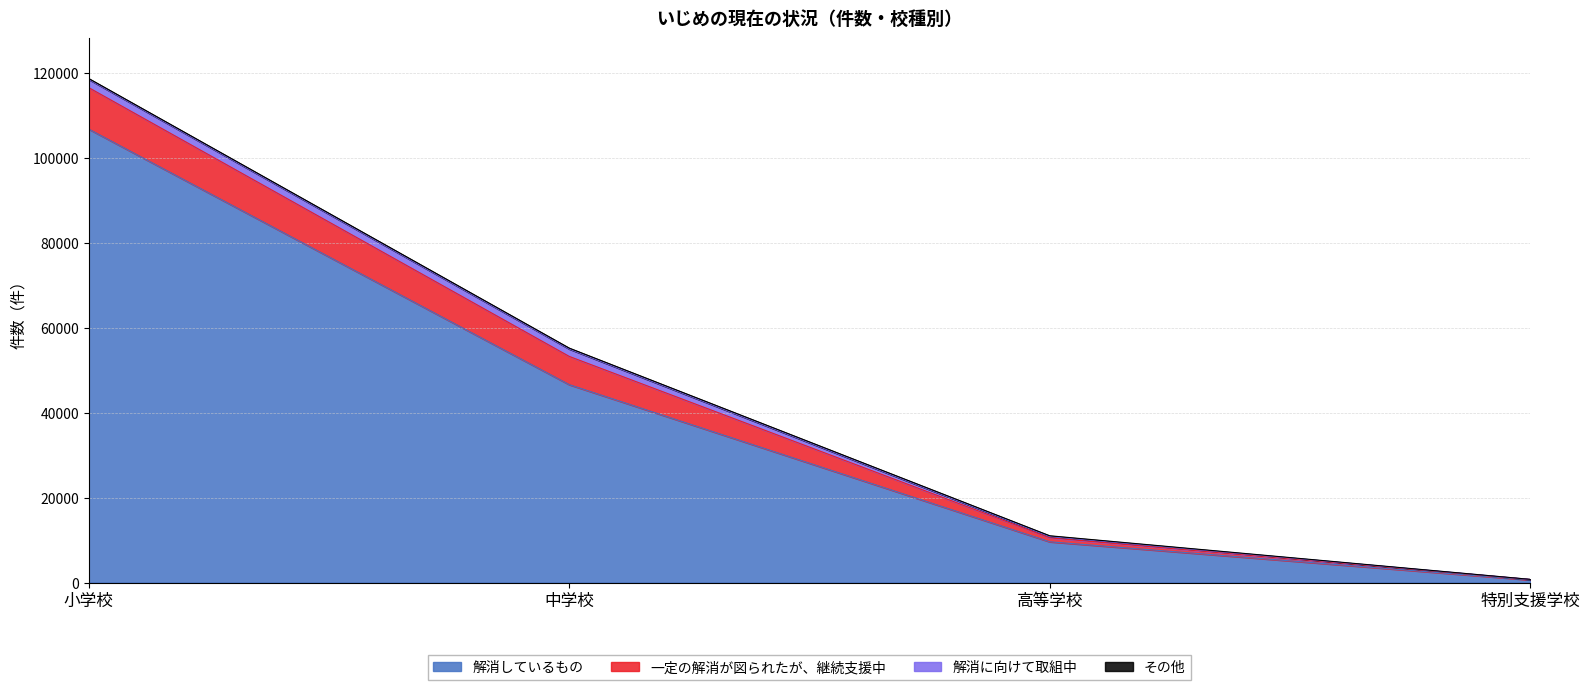

Reading right to left, list all the values displayed in this chart.

解消しているもの: 特別支援学校=631	高等学校=9619	中学校=46640	小学校=106838
一定の解消が図られたが、継続支援中: 特別支援学校=112	高等学校=931	中学校=6650	小学校=9766
解消に向けて取組中: 特別支援学校=22	高等学校=301	中学校=1752	小学校=1950
その他: 特別支援学校=3	高等学校=188	中学校=206	小学校=194